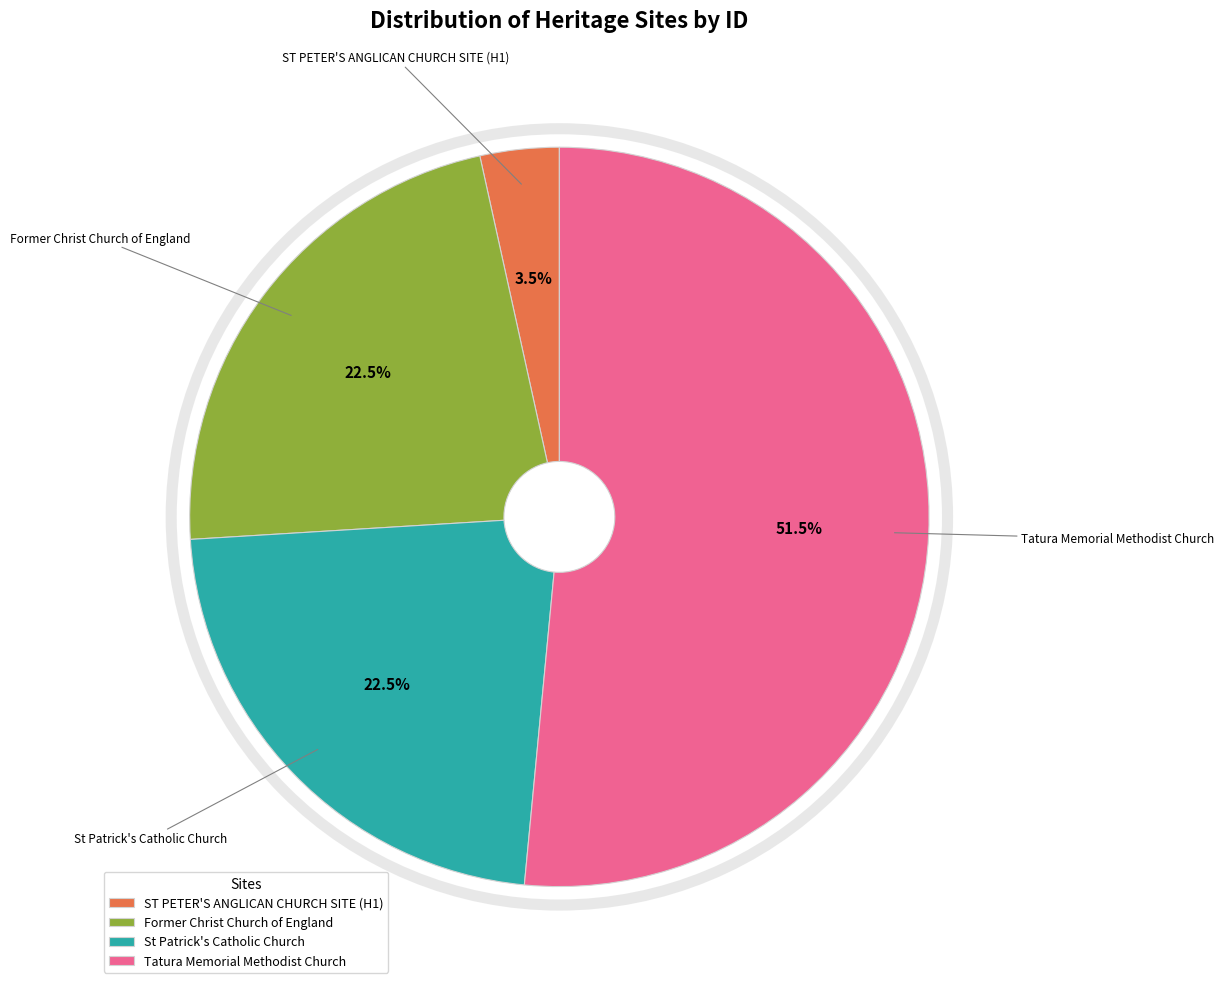

To the nearest percent, what is the difference between the ST PETER'S ANGLICAN CHURCH SITE (H1) and Former Christ Church of England slice percentages?

19%